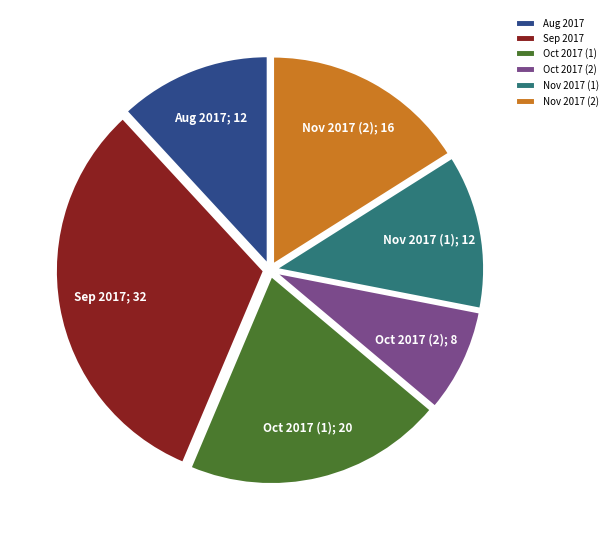

How many segments does this pie chart have?

6